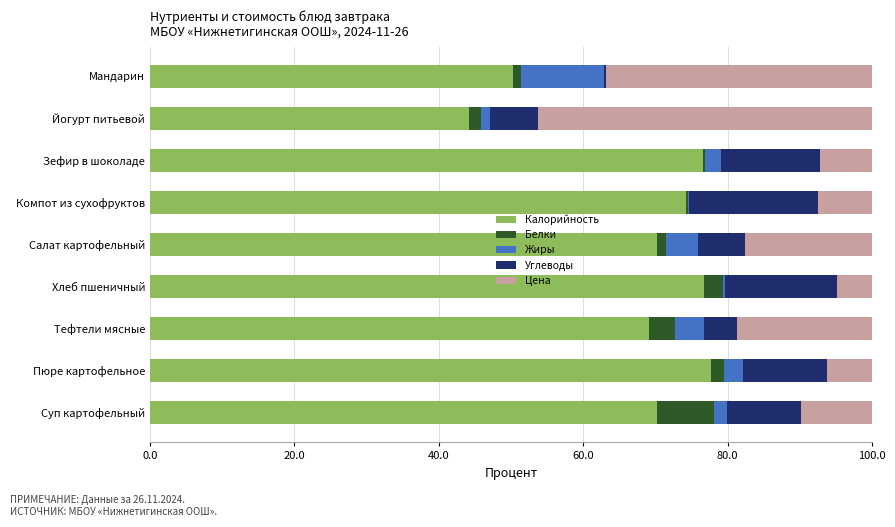

The value of Калорийность at Мандарин is 21.2. True or false?

False